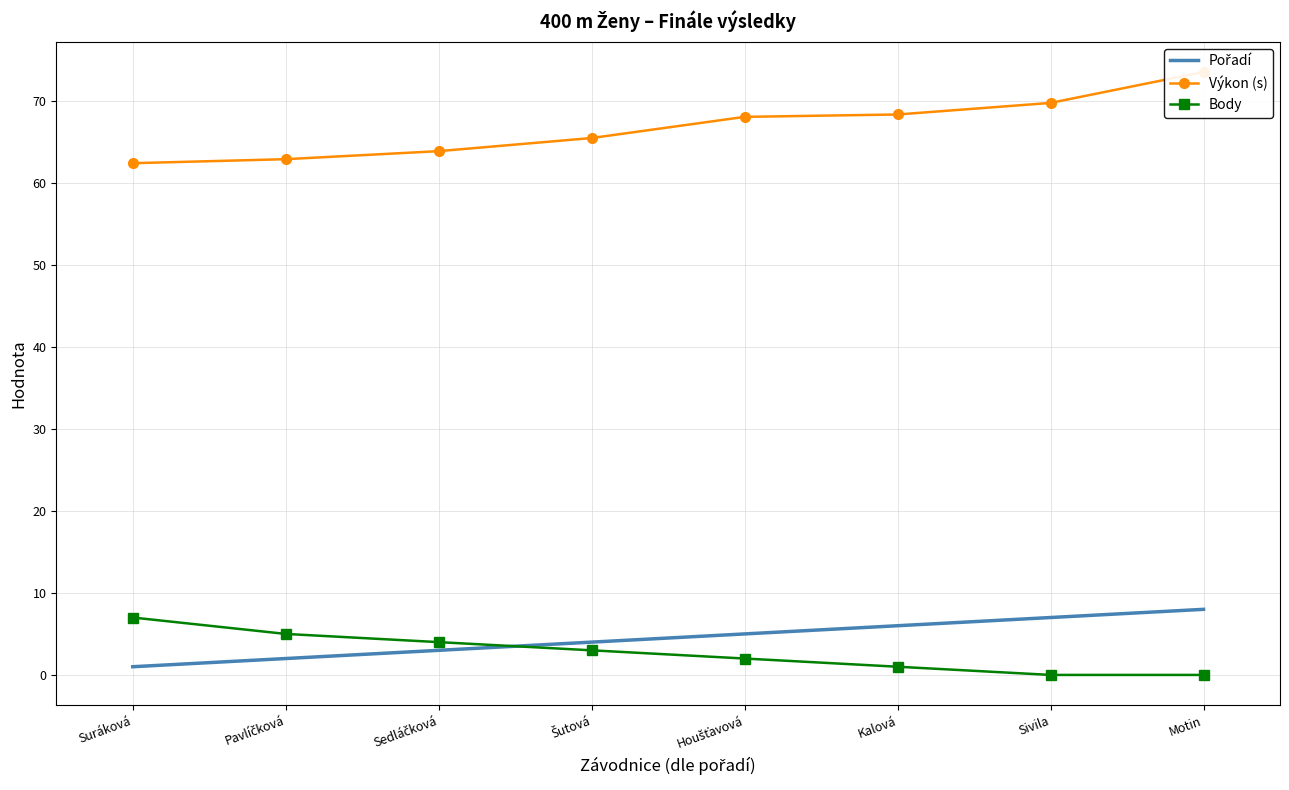

True or false: Výkon (s) and Body intersect in this chart.

False